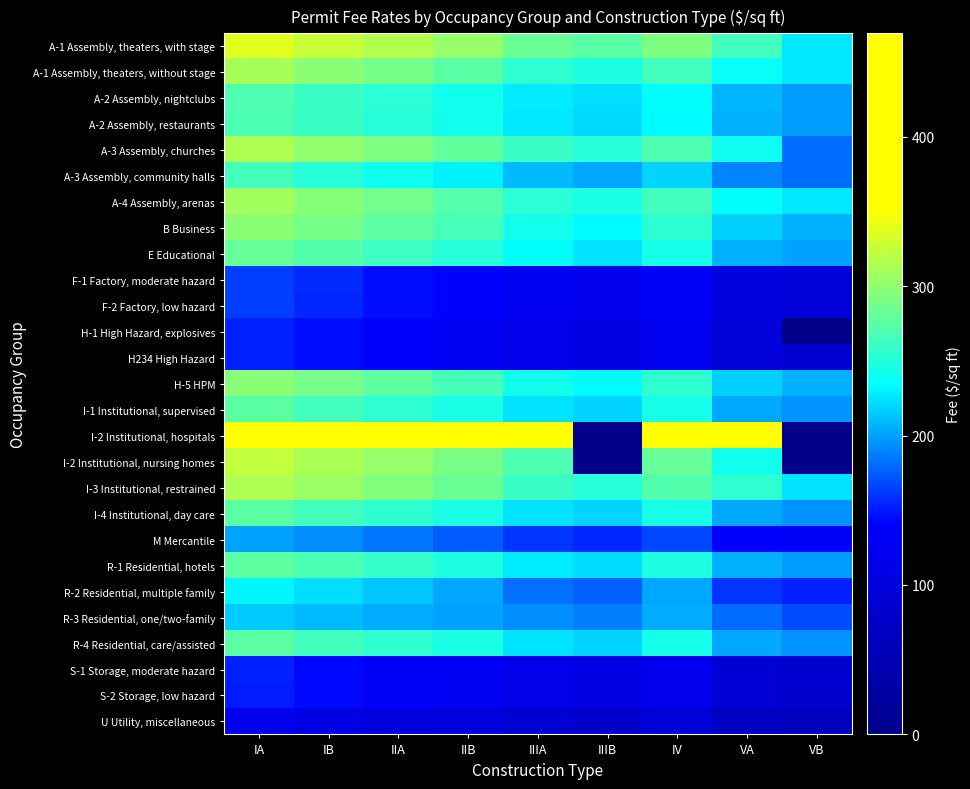

Count the number of data series in this chart.

27